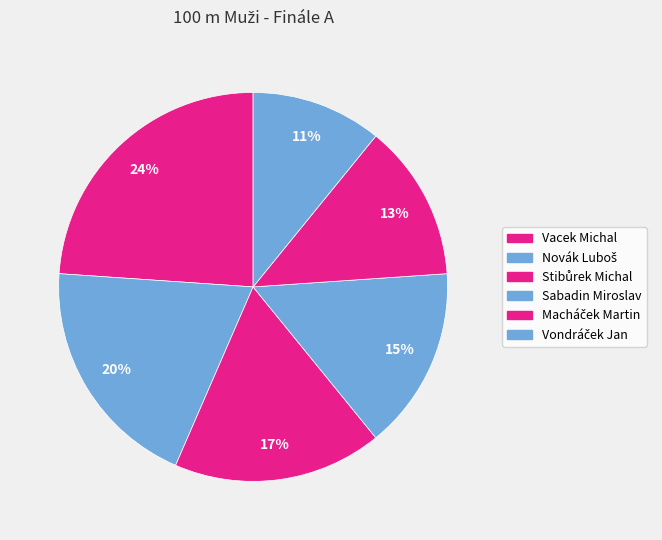

Is Novák Luboš the majority of the pie?

No